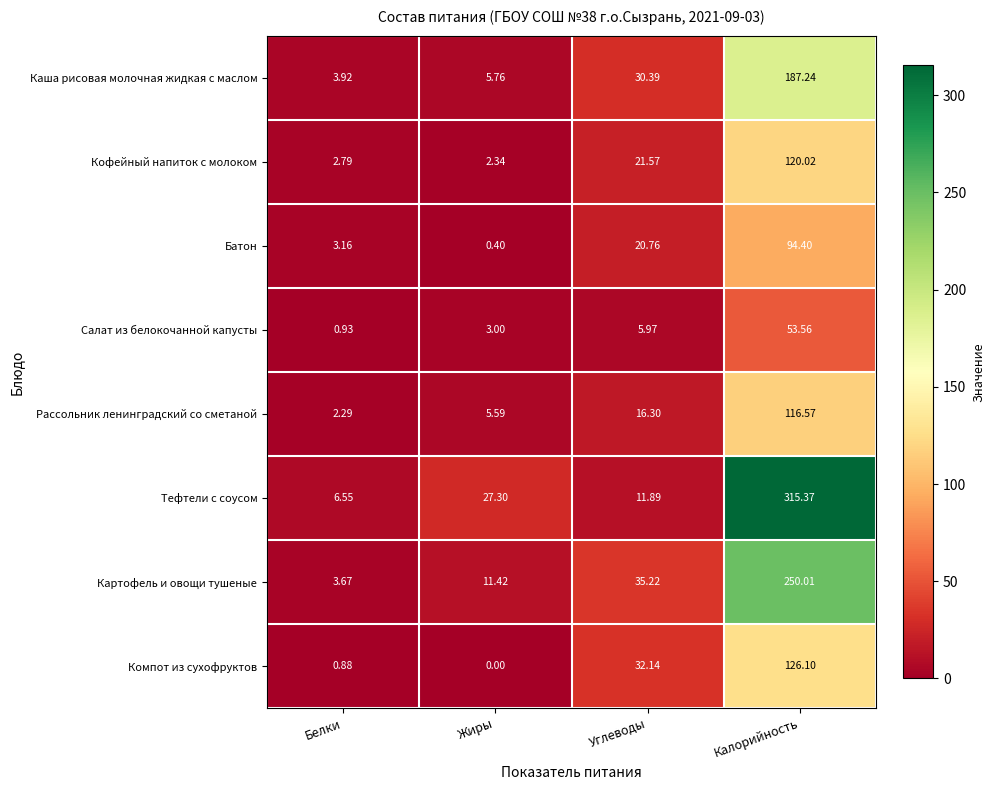

Which label corresponds to the largest value in the chart?

Калорийность